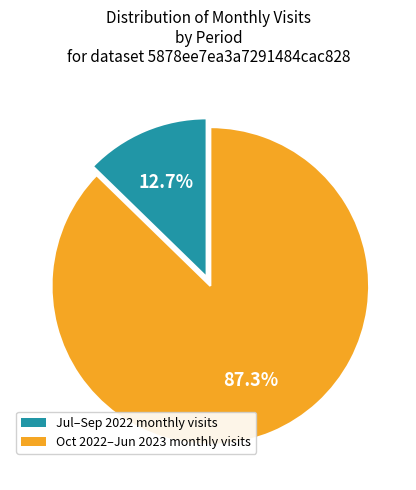

Rank the categories by value from highest to lowest.

Oct 2022–Jun 2023 monthly visits, Jul–Sep 2022 monthly visits